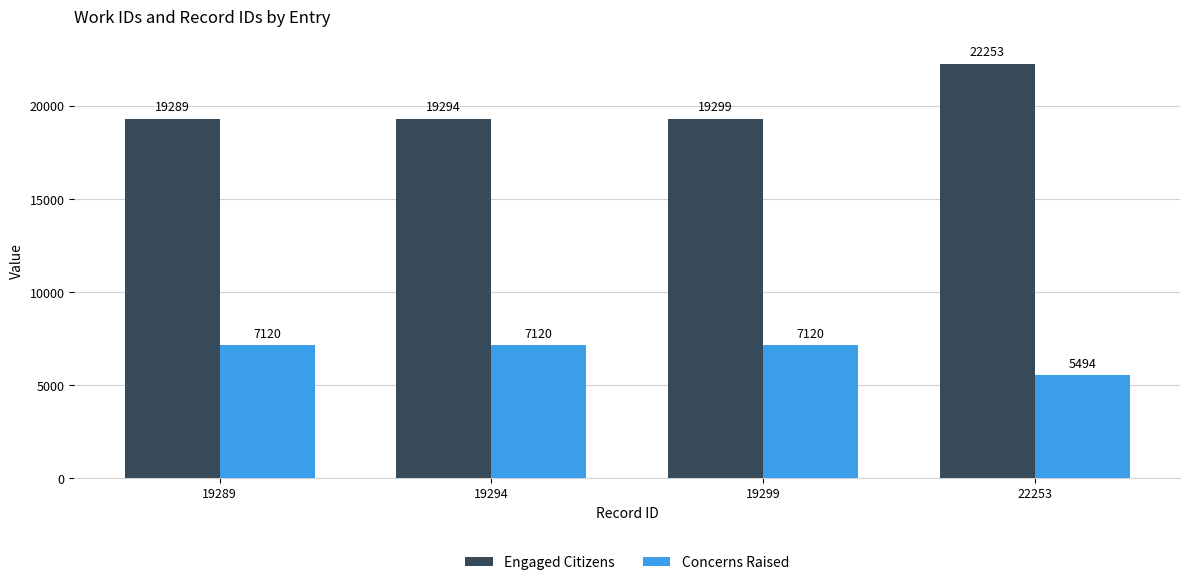

At which label is Engaged Citizens closest to 20771?

19299